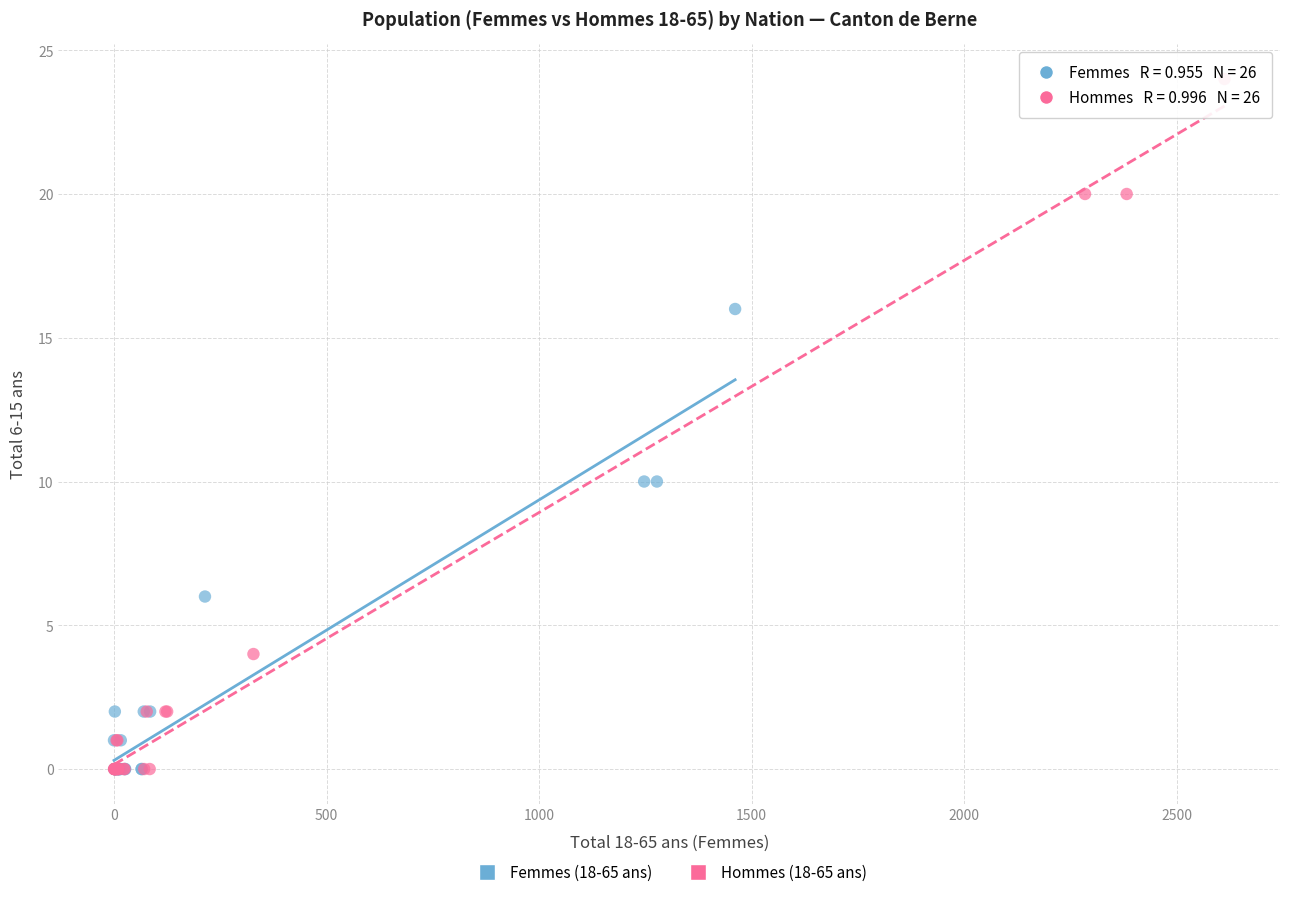

What are all the series names shown in the legend?

Femmes (18-65 ans), Hommes (18-65 ans)